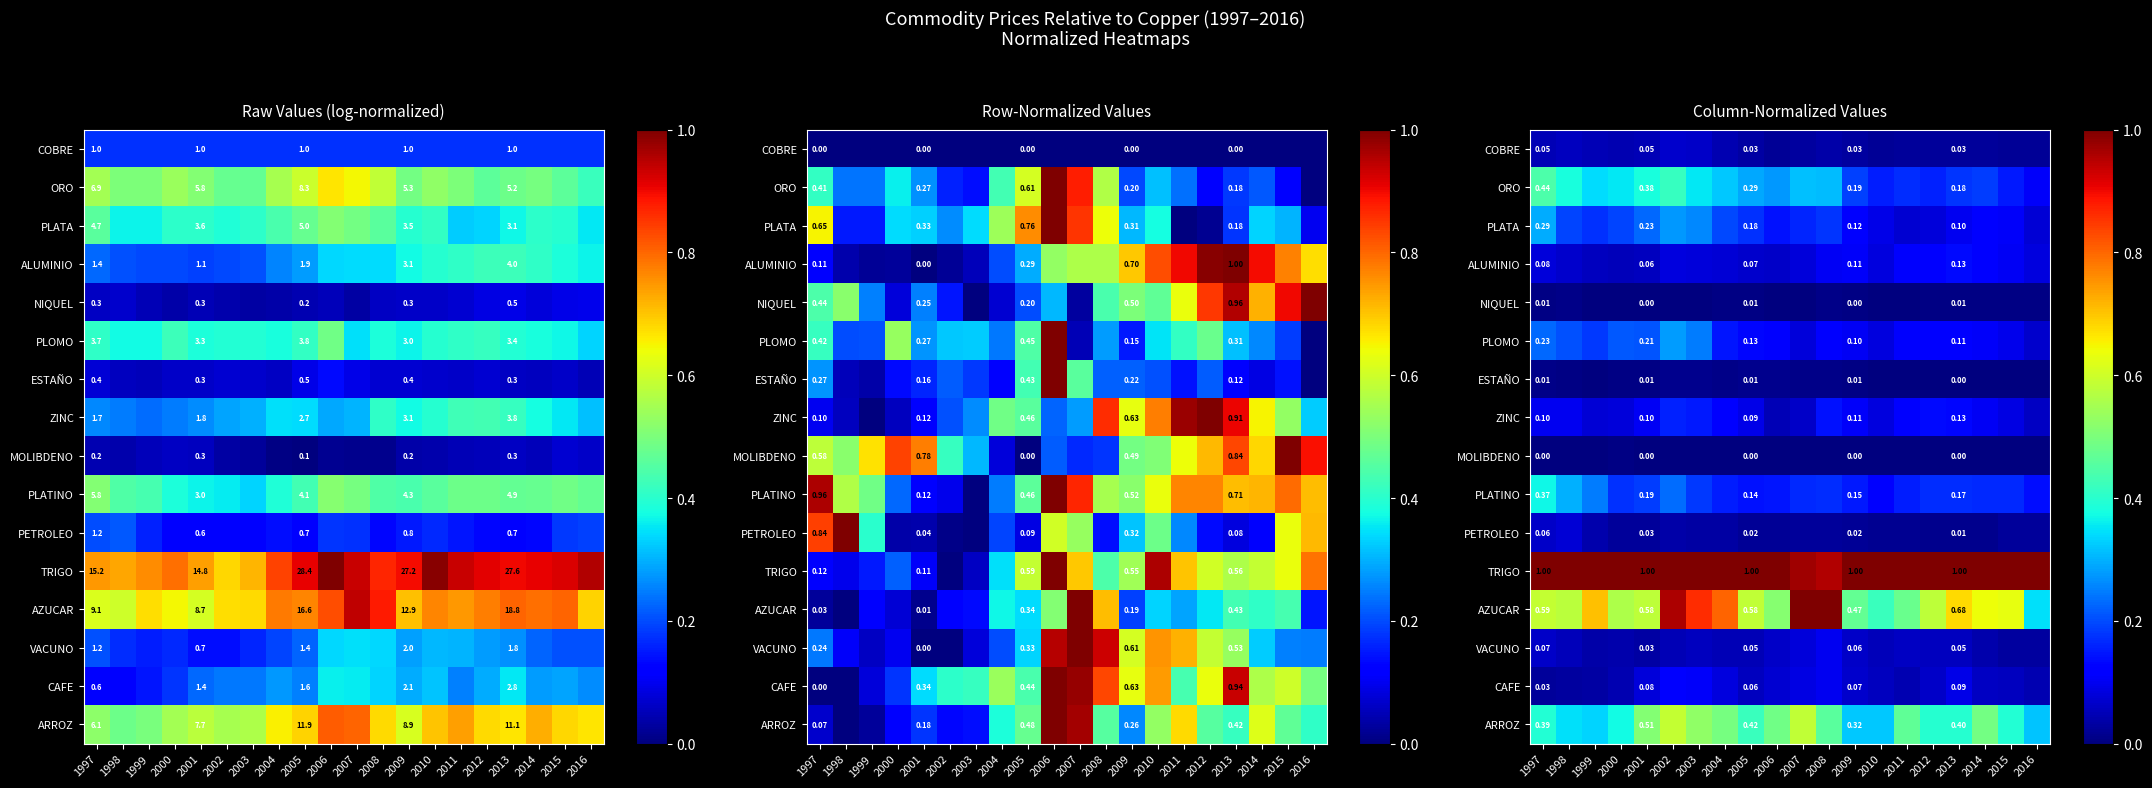

The AZUCAR series shows 0.5 at 2016. True or false?

False